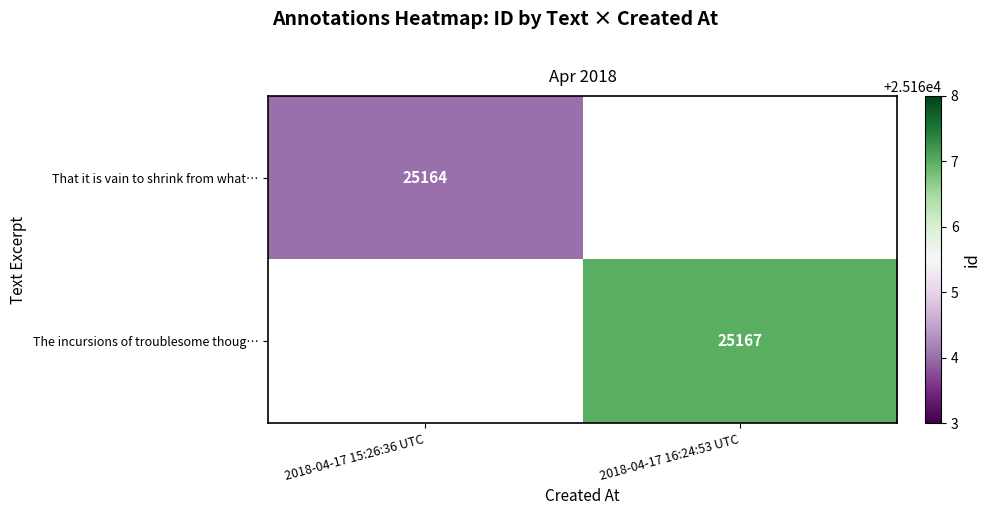

Count the number of categories in the chart.

2